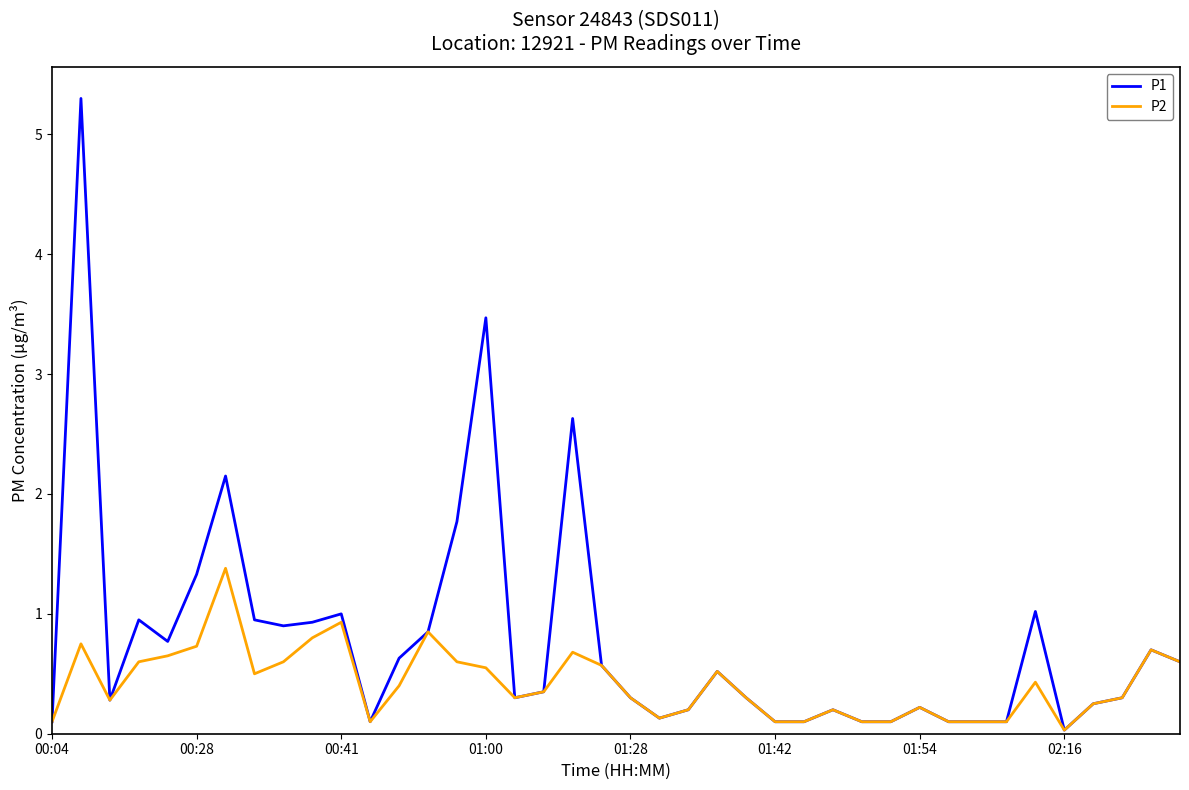

What is the difference between the maximum and second lowest values in the P1 series?

5.2